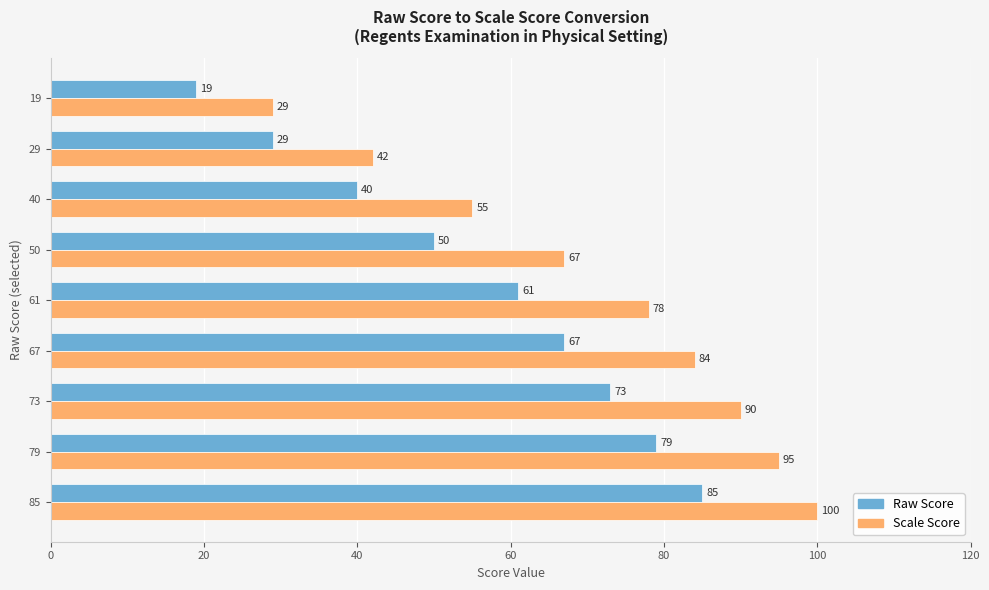

What is the total value across all series at 40?

95